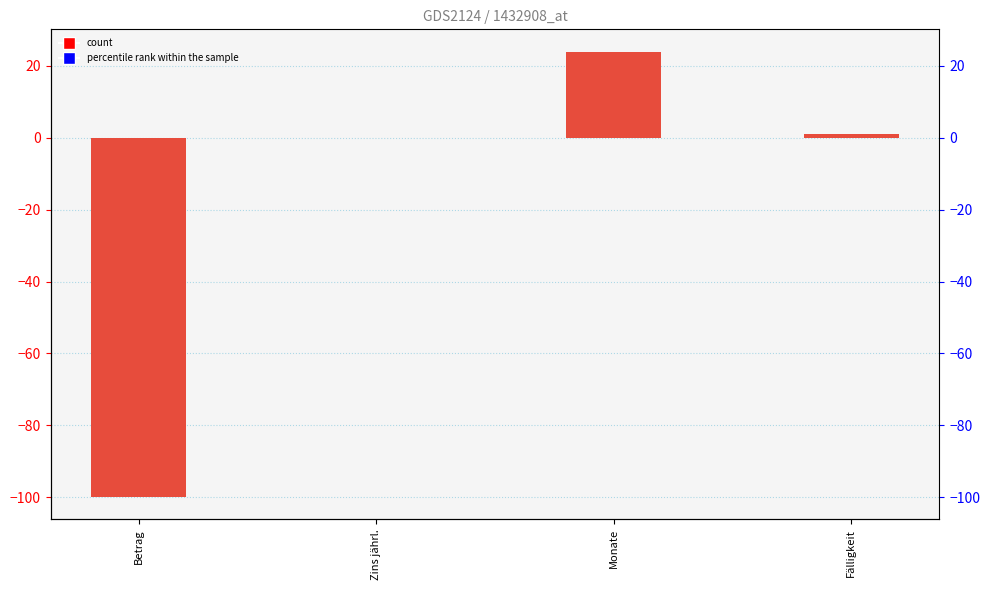

Are the bars horizontal?

No